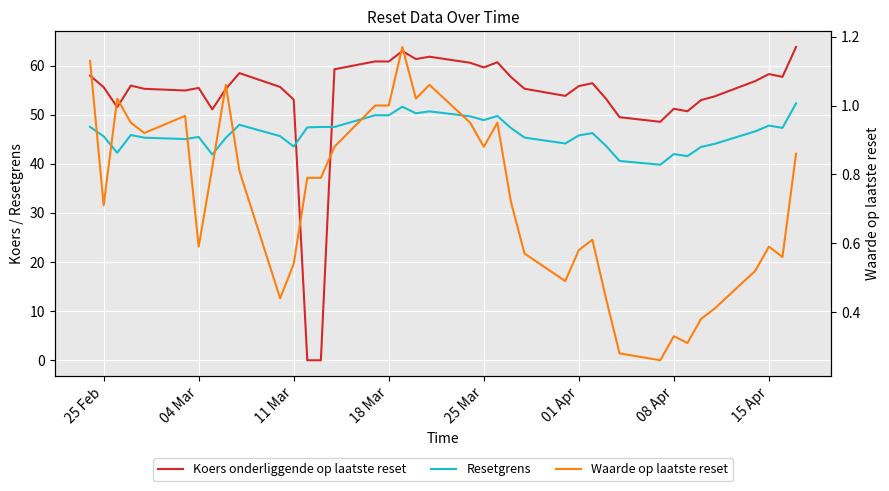

Is this an area chart (filled region under the line)?

No